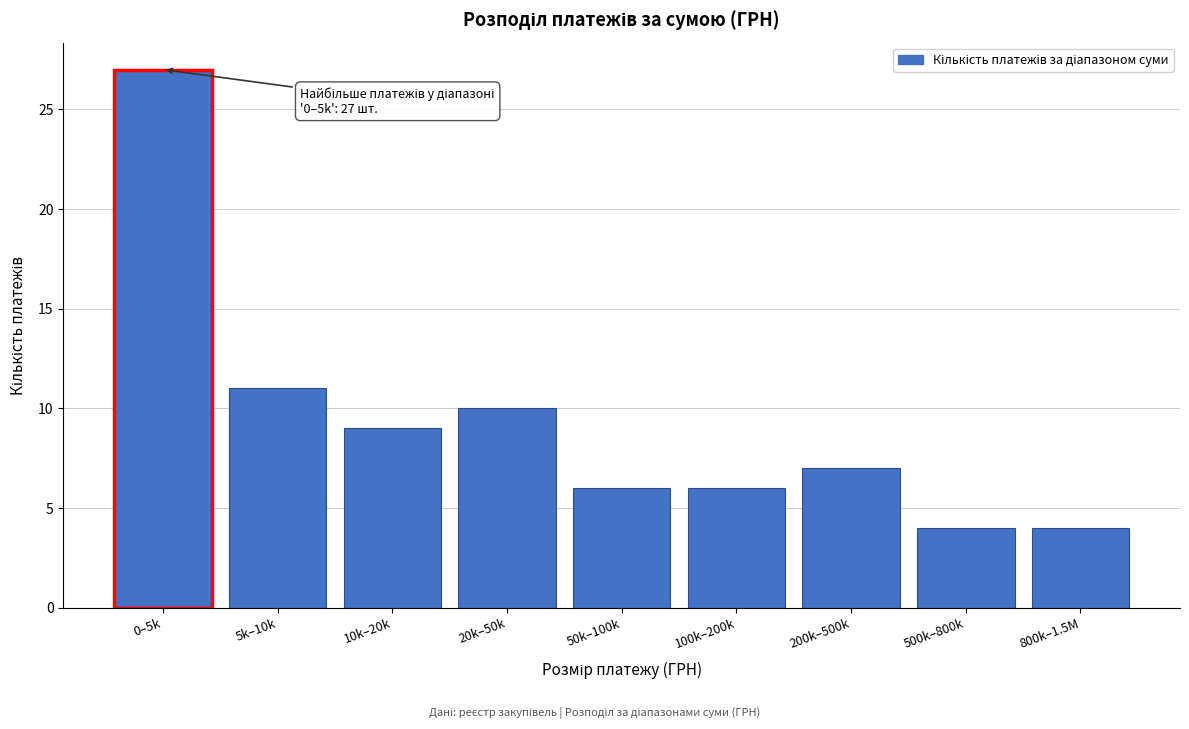

Reading right to left, extract all data points from this chart.

800k–1.5M=4	500k–800k=4	200k–500k=7	100k–200k=6	50k–100k=6	20k–50k=10	10k–20k=9	5k–10k=11	0–5k=27